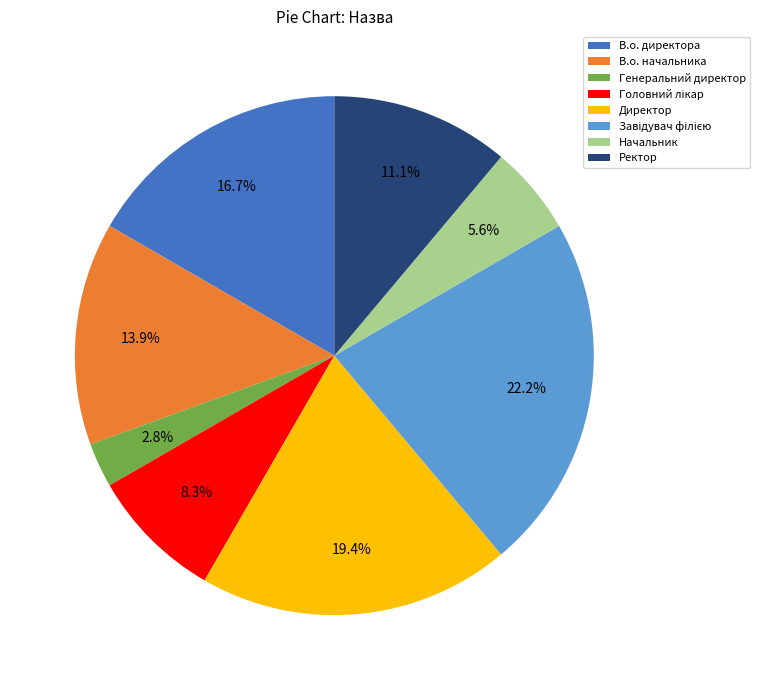

The В.о. начальника slice represents 14% of the pie. True or false?

True